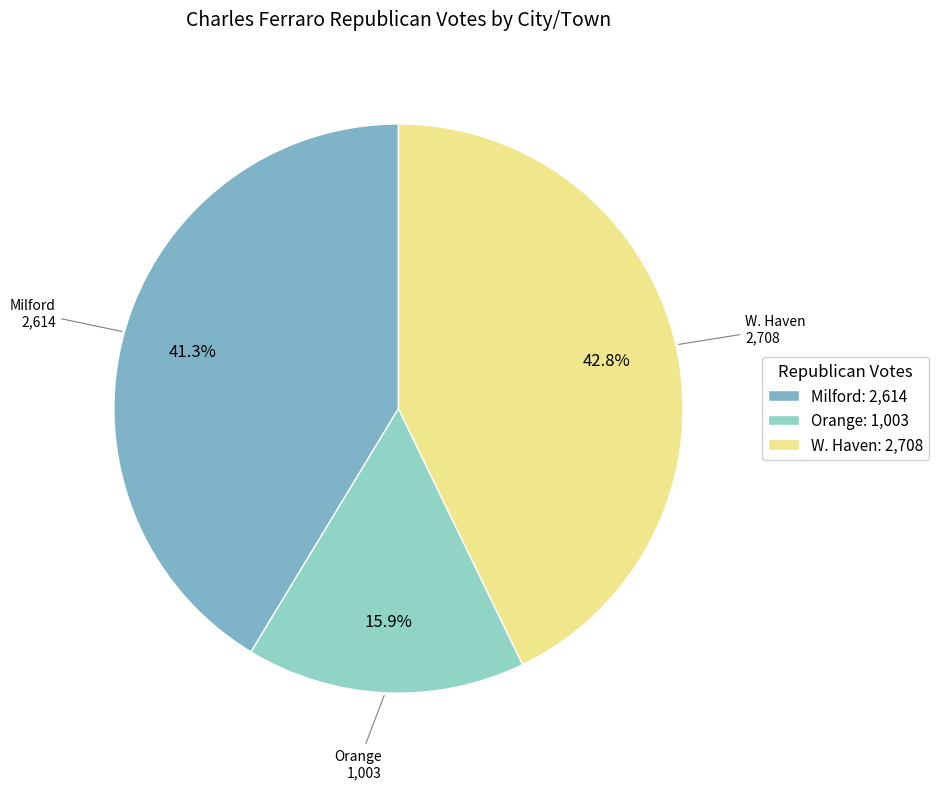

True or false: Milford accounts for 53% of the total.

False